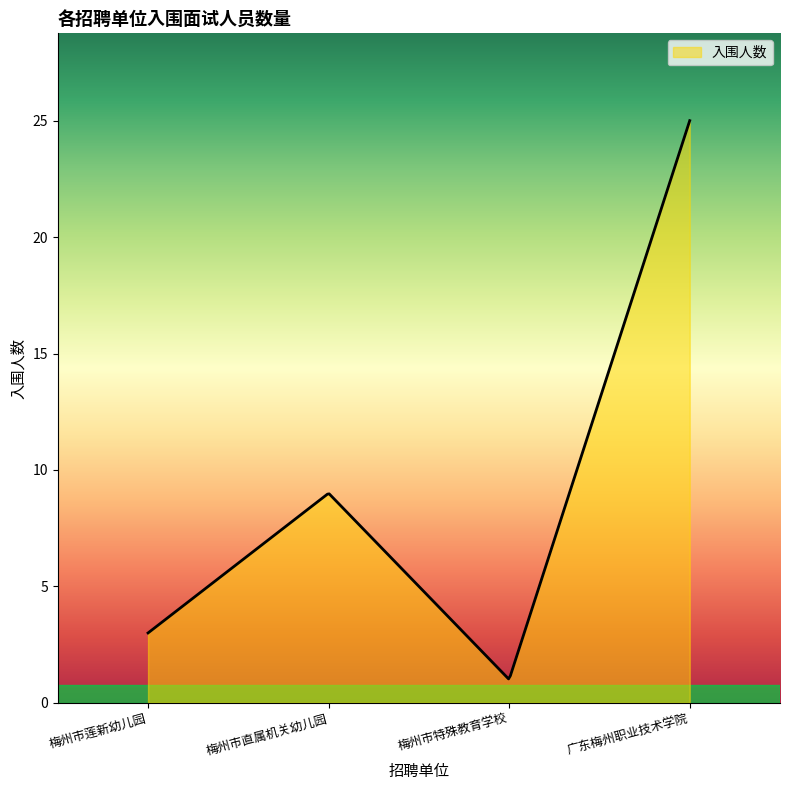

What is the smallest value displayed?

1.0